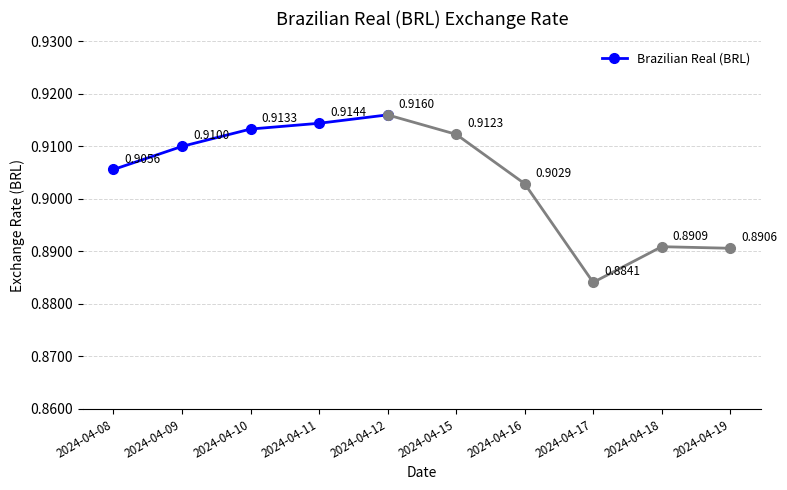

What is the greatest value displayed?

0.9